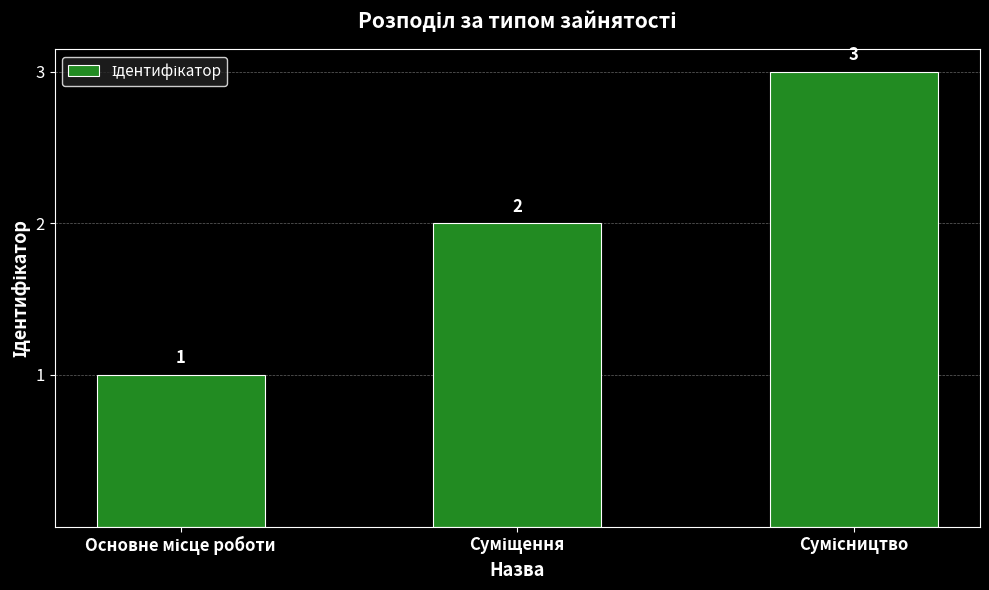

How many values are between 1 and 3?

3